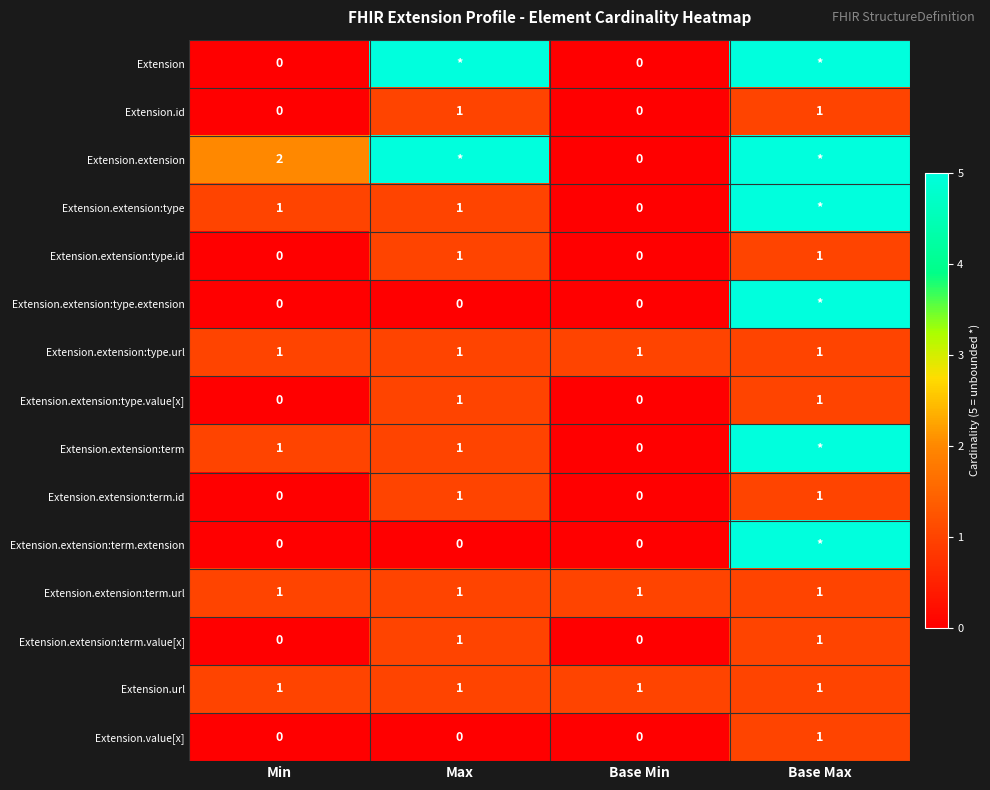

True or false: Extension.url has a value of 1 at Max.

True